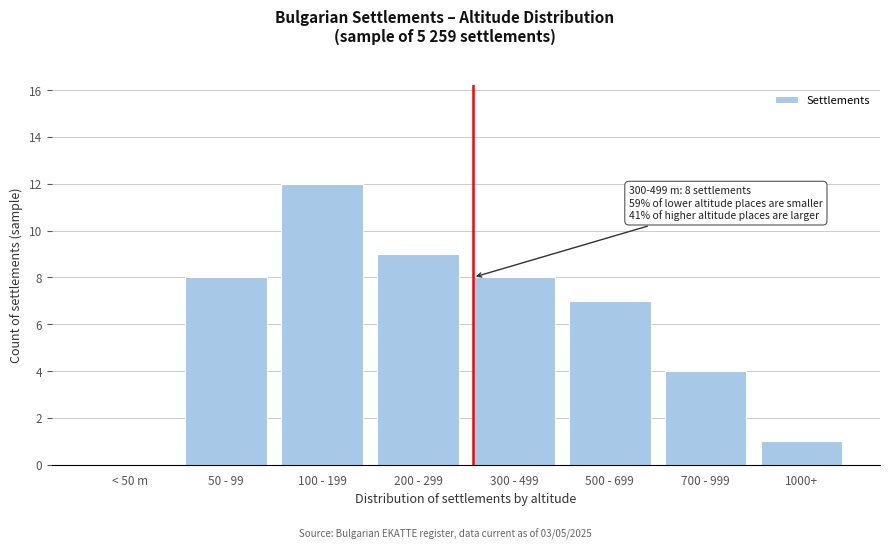

Reading right to left, what are all the values shown in this chart?

1000+=1	700 - 999=4	500 - 699=7	300 - 499=8	200 - 299=9	100 - 199=12	50 - 99=8	< 50 m=0